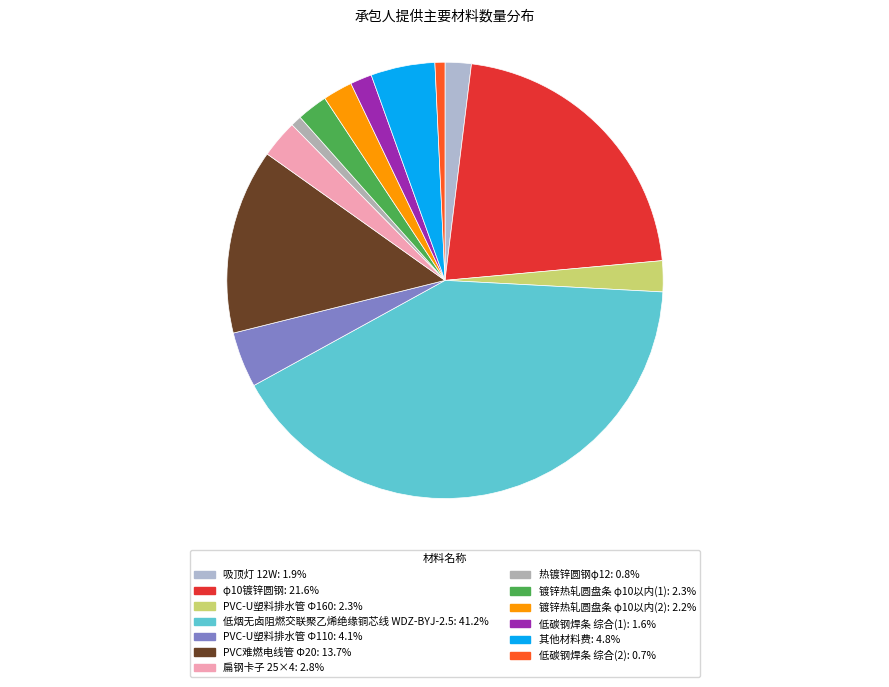

What is the smallest slice in the pie chart?

低碳钢焊条 综合(2)